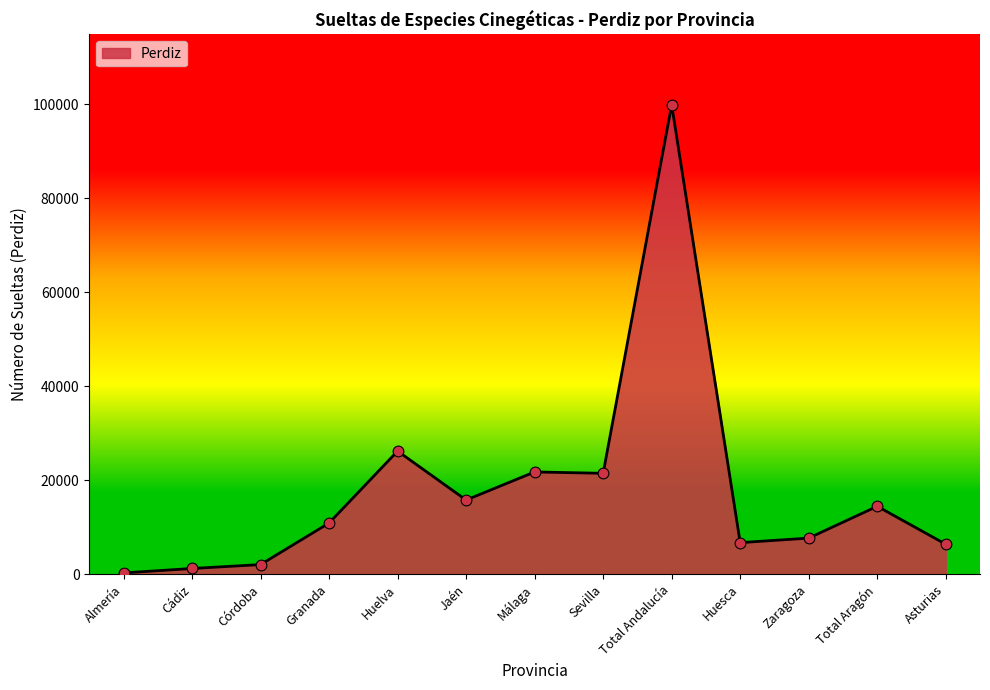

Between Córdoba and Total Andalucía, which is larger?

Total Andalucía